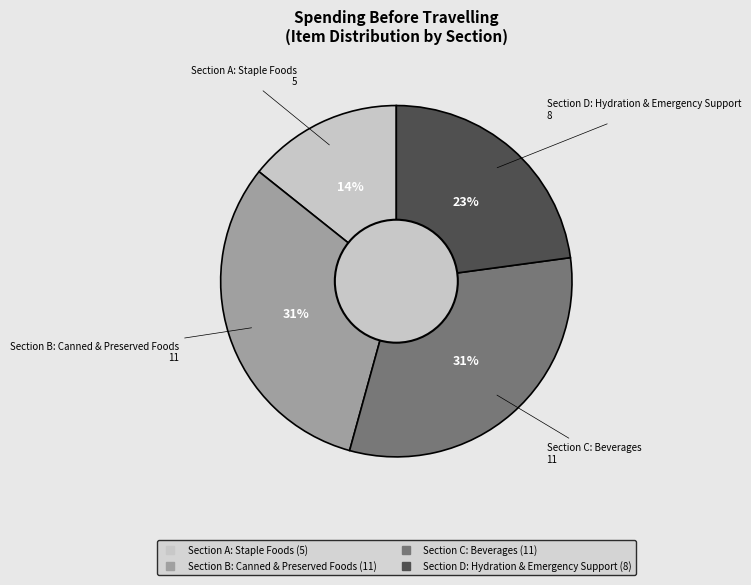

To the nearest percent, what portion does Section C: Beverages represent?

31%